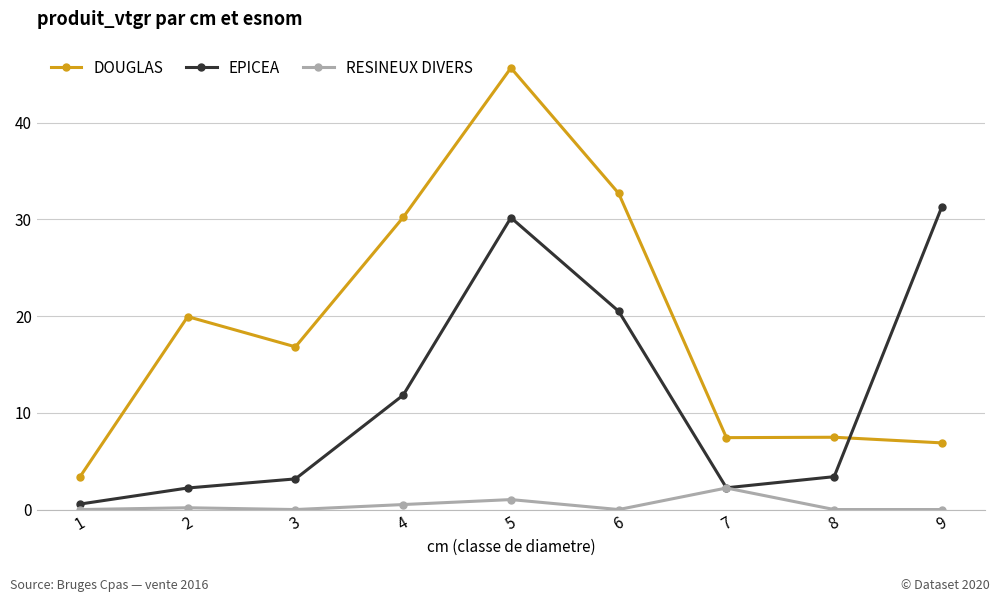

Is it true that RESINEUX DIVERS equals 0.0 at 1?

True